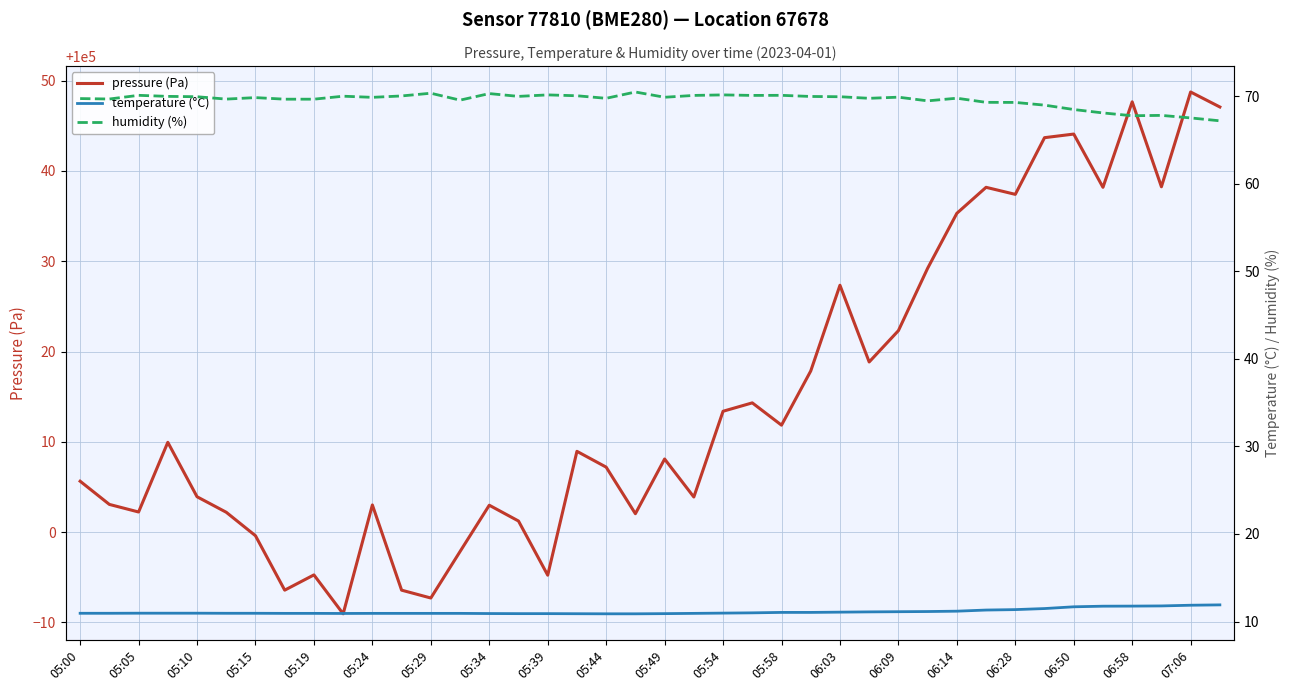

Reading left to right, extract all data points from this chart.

pressure (Pa): 100005.6	100003.1	100002.2	100009.9	100003.9	100002.2	99999.6	99993.6	99995.2	99990.9	100003.0	99993.6	99992.7	99997.8	100003.0	100001.2	99995.2	100008.9	100007.2	100002.0	100008.1	100003.9	100013.4	100014.3	100011.8	100017.8	100027.3	100018.8	100022.3	100029.2	100035.3	100038.2	100037.4	100043.7	100044.1	100038.2	100047.7	100038.2	100048.8	100047.1
temperature (°C): 10.9	10.9	10.9	10.9	10.9	10.9	10.9	10.9	10.9	10.9	10.9	10.9	10.9	10.9	10.9	10.9	10.9	10.9	10.9	10.9	10.9	10.9	11.0	11.0	11.0	11.0	11.1	11.1	11.1	11.1	11.2	11.3	11.4	11.5	11.7	11.8	11.8	11.8	11.9	11.9
humidity (%): 69.7	69.7	70.1	70.0	69.9	69.7	69.8	69.6	69.6	70.0	69.8	70.0	70.3	69.5	70.3	70.0	70.1	70.0	69.7	70.5	69.9	70.1	70.1	70.1	70.1	70.0	69.9	69.7	69.9	69.5	69.8	69.3	69.3	69.0	68.5	68.1	67.8	67.8	67.5	67.2